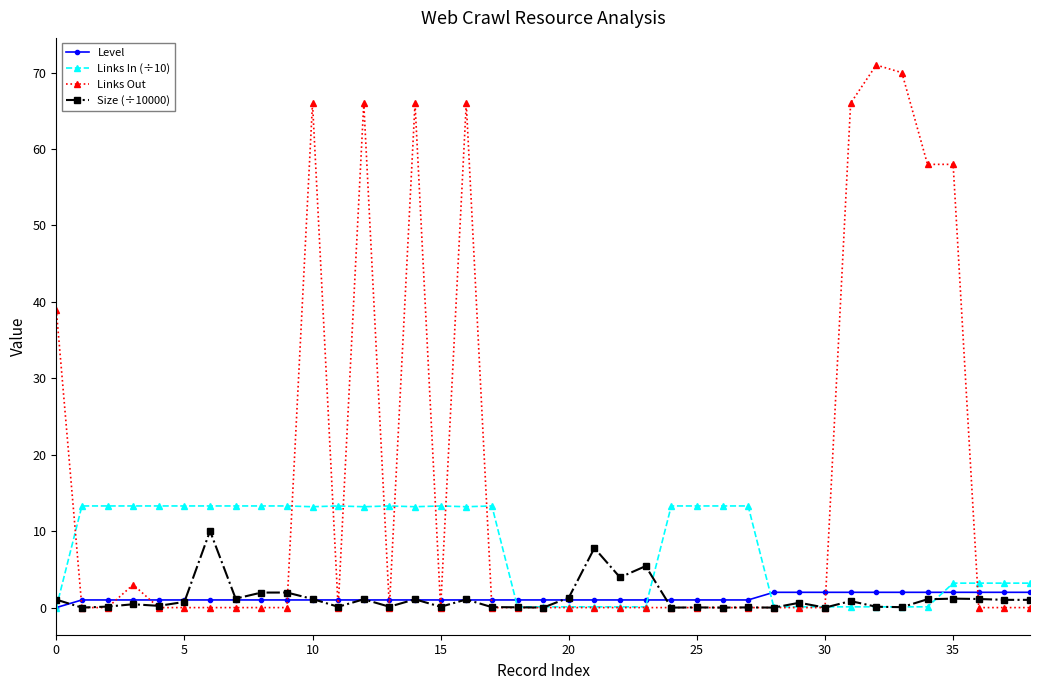

Which series has the largest total across all categories?

Links Out